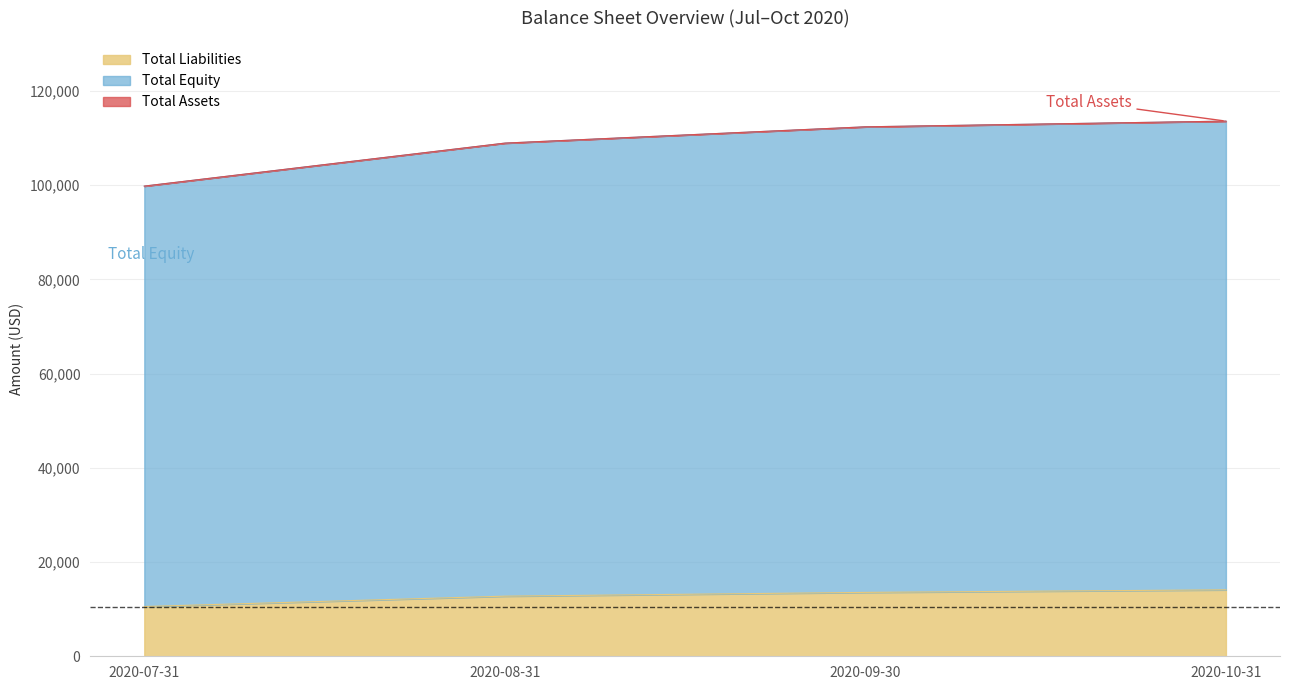

The value of Total Liabilities at 2020-07-31 is 10559.6. True or false?

True